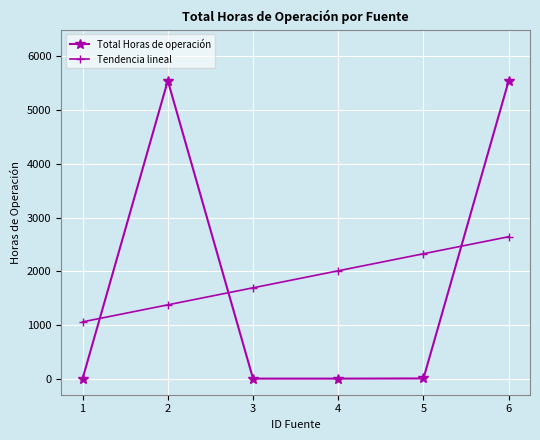

Where do Tendencia lineal and Total Horas de operación first cross each other?

1 and 2